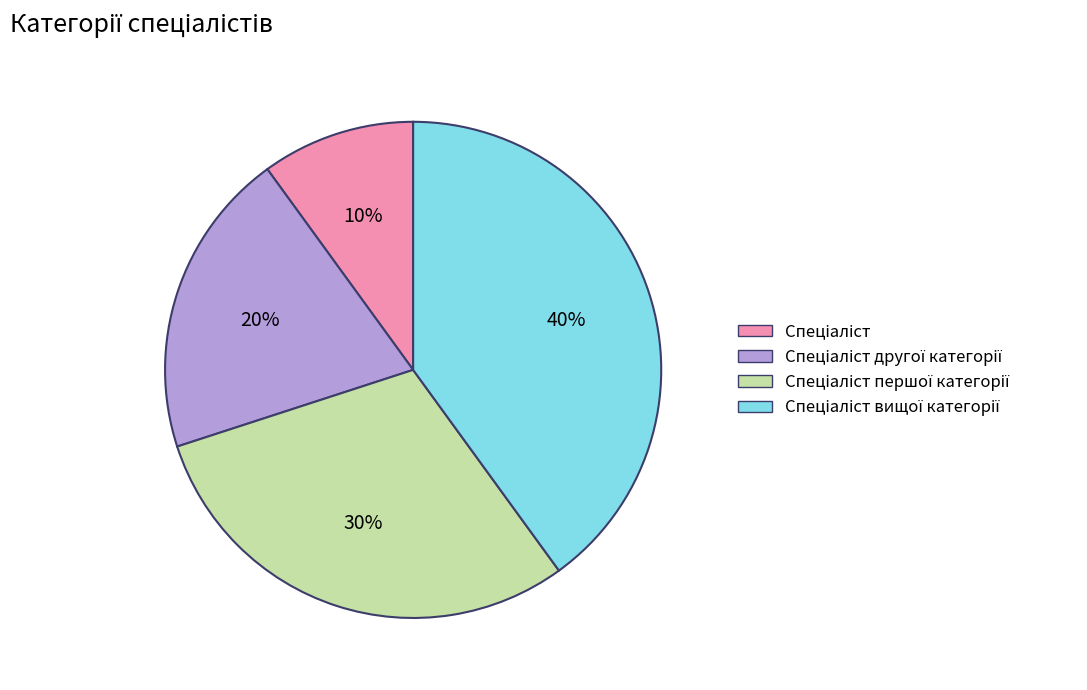

Is there any slice that represents more than half of the pie?

No